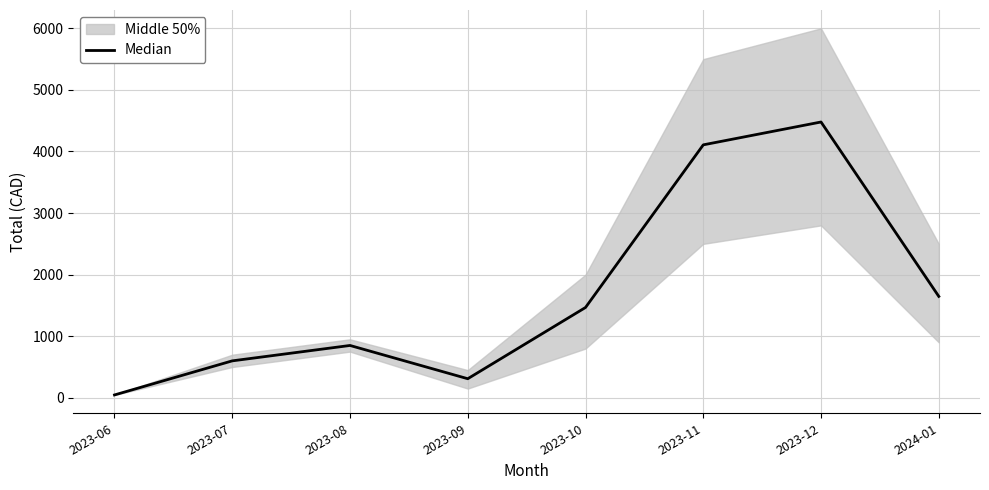

How many data points are above 1466?

4